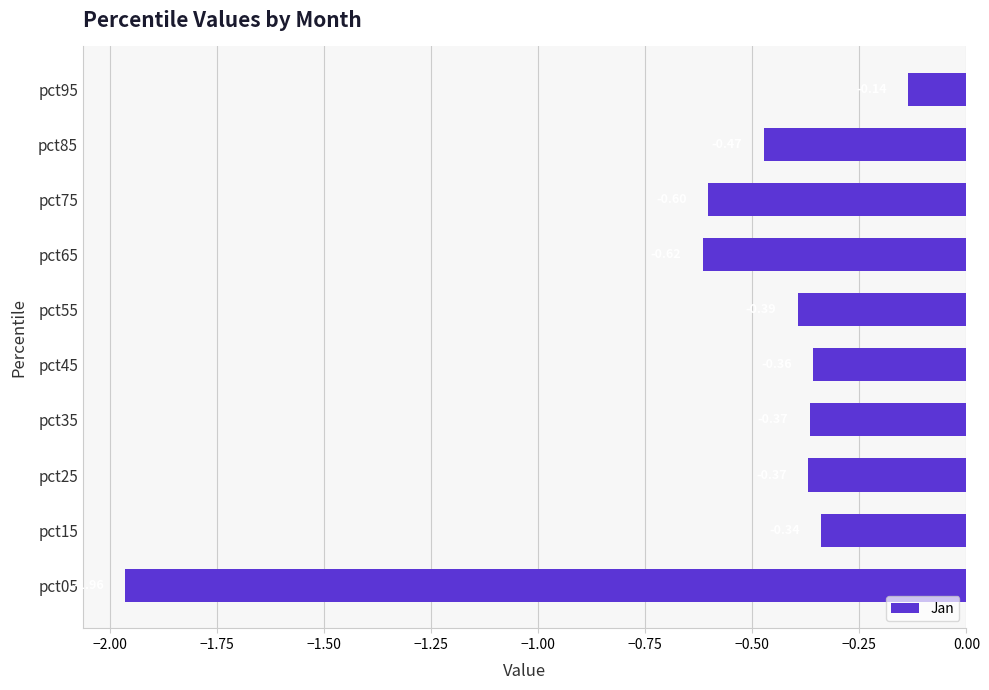

What is the sum of the values at pct15 and pct35?

-0.7